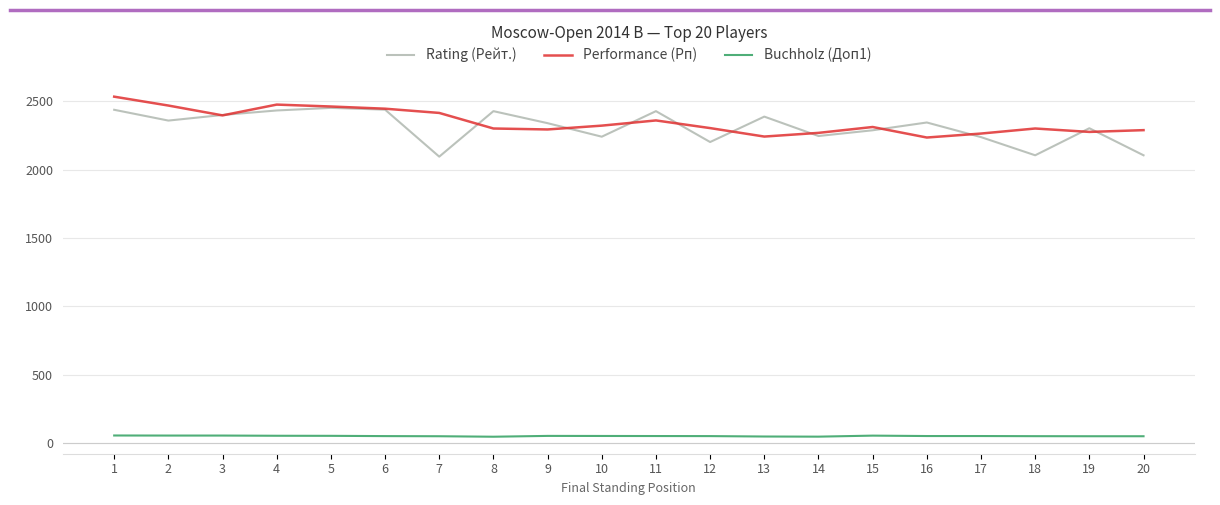

The value of Performance (Рп) at 2 is 2469.0. True or false?

True